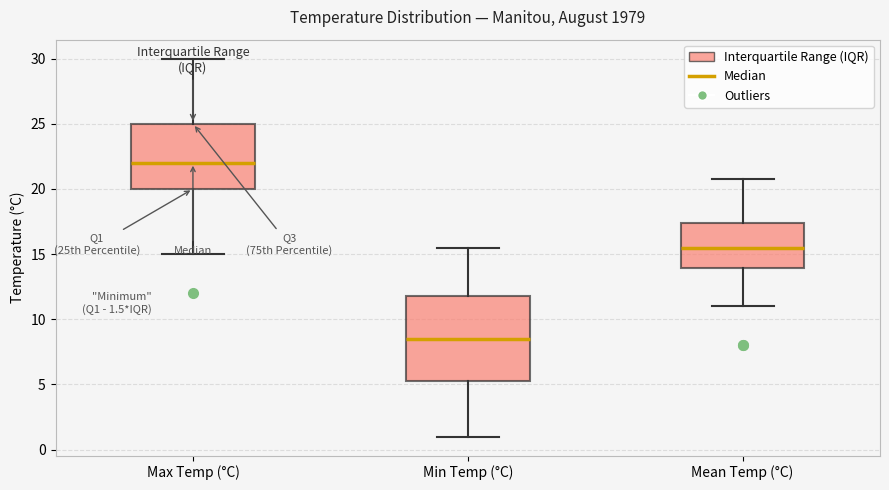

Which box is the tallest, from its lower edge to its upper edge?

Min Temp (°C)